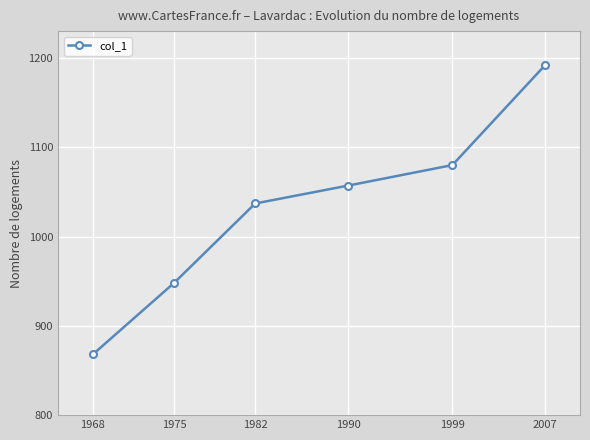

True or false: there are more than 2 points higher than both neighbors.

False